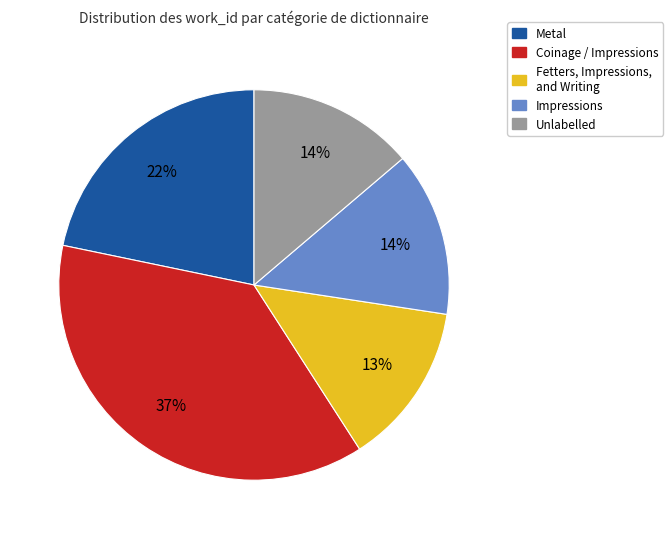

To the nearest percent, what is the difference between the largest and smallest slice percentages?

24%